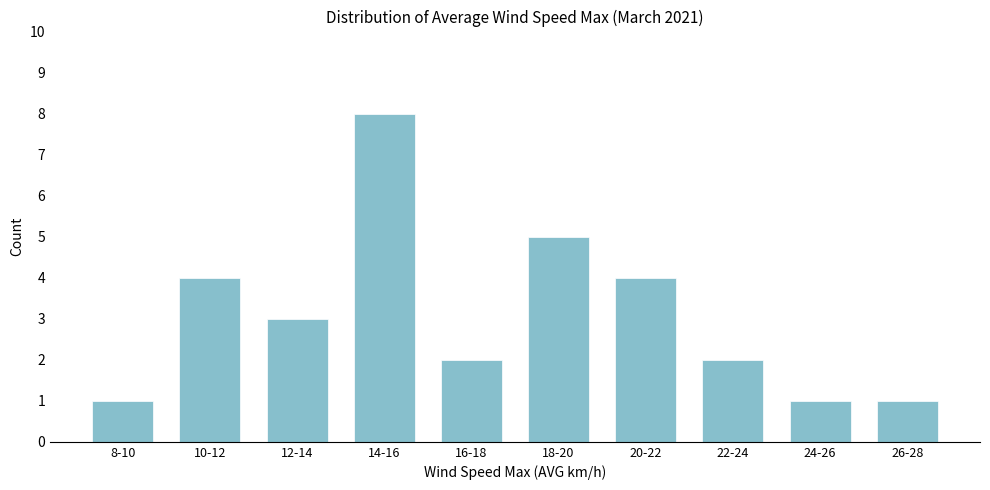

Reading left to right, extract all data points from this chart.

1	4	3	8	2	5	4	2	1	1